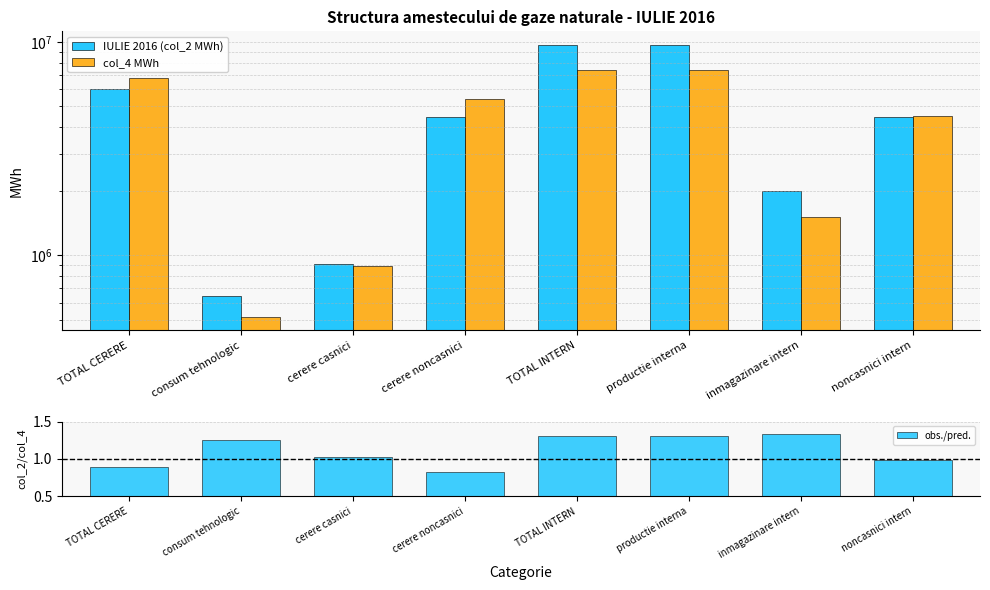

How many data points in col_4 MWh are less than 5375543?

4